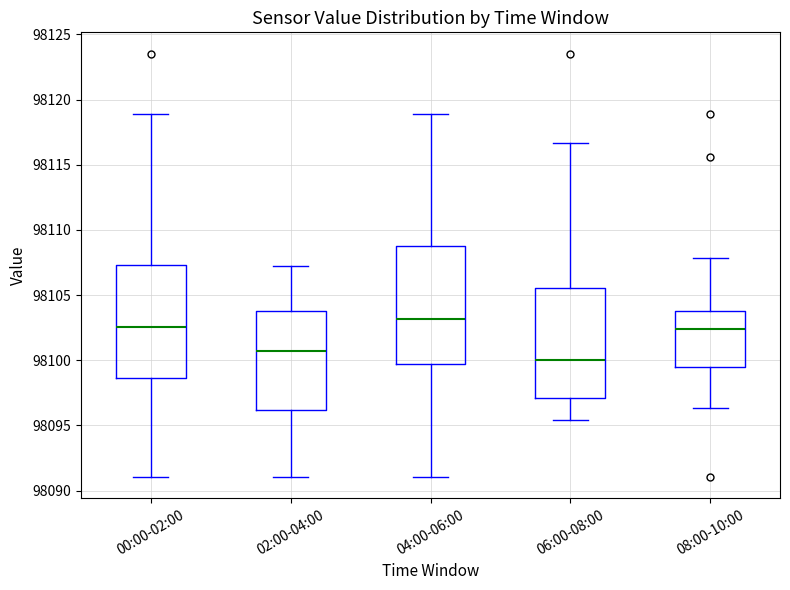

Which box's median line is the highest?

04:00-06:00